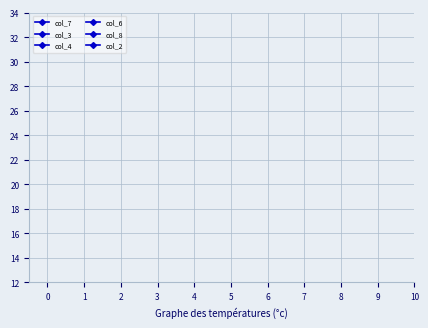

The col_3 series shows 1 at 8. True or false?

False